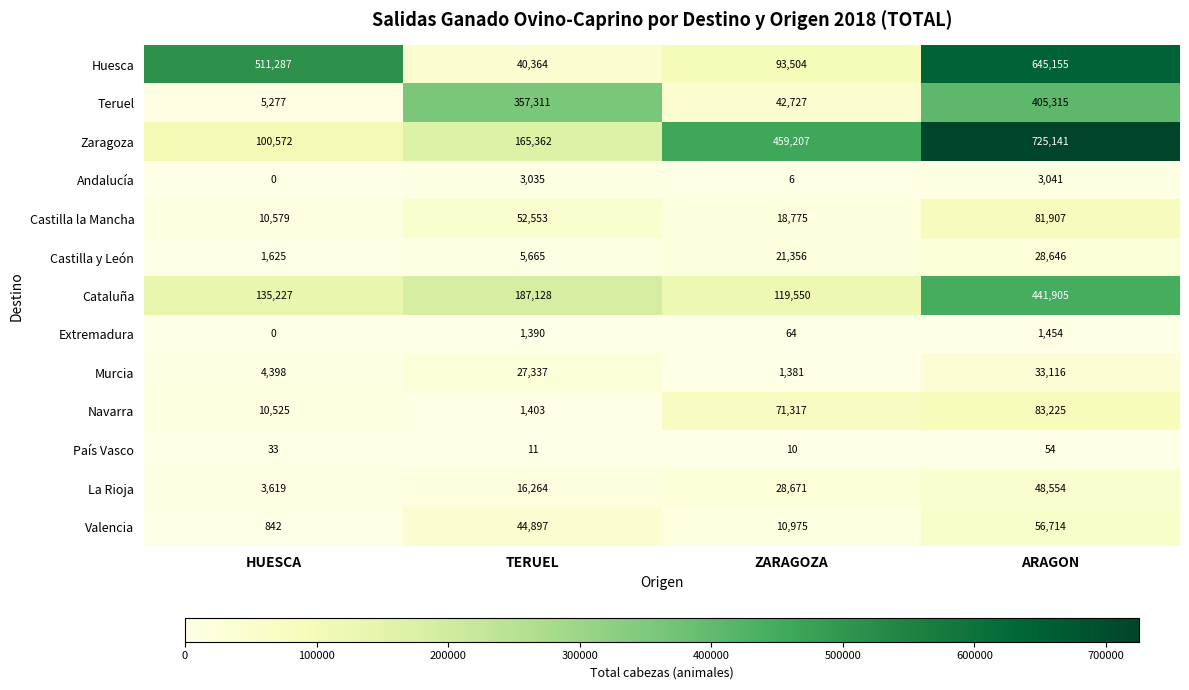

Rank the series at ZARAGOZA from lowest to highest value.

Andalucía, País Vasco, Extremadura, Murcia, Valencia, Castilla la Mancha, Castilla y León, La Rioja, Teruel, Navarra, Huesca, Cataluña, Zaragoza